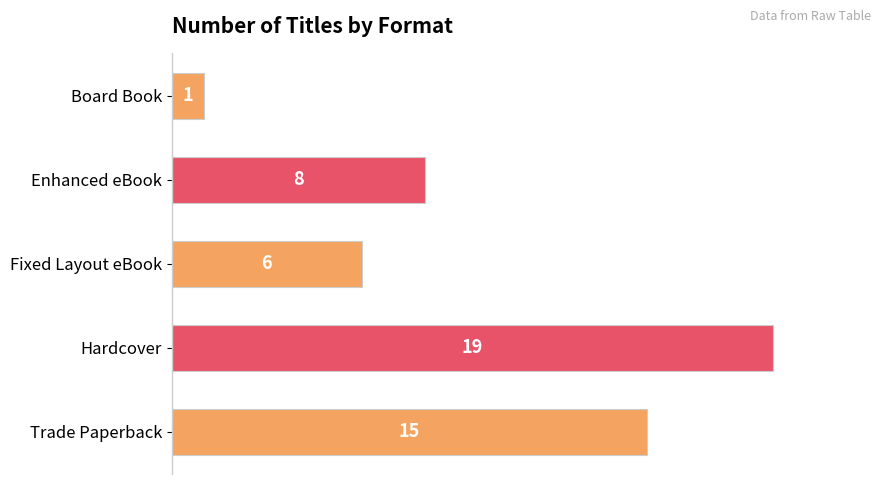

Which label corresponds to the largest value in the chart?

Hardcover